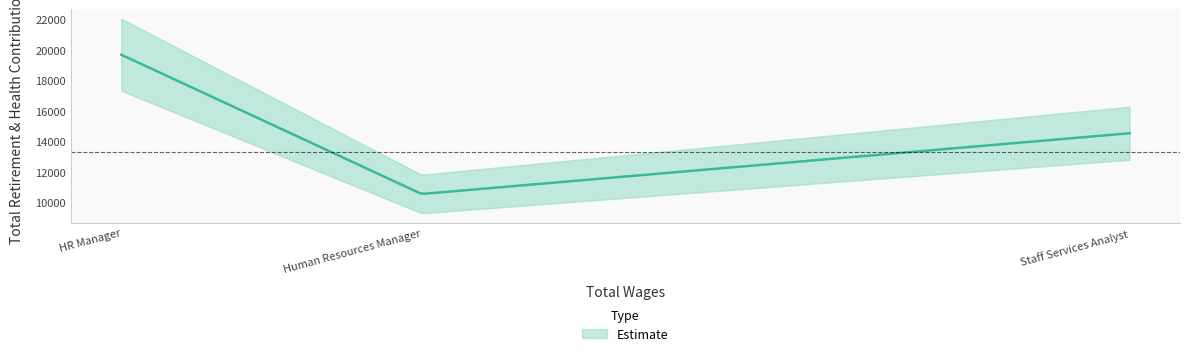

What is the ratio of the value at Staff Services Analyst to the value at HR Manager?

0.7